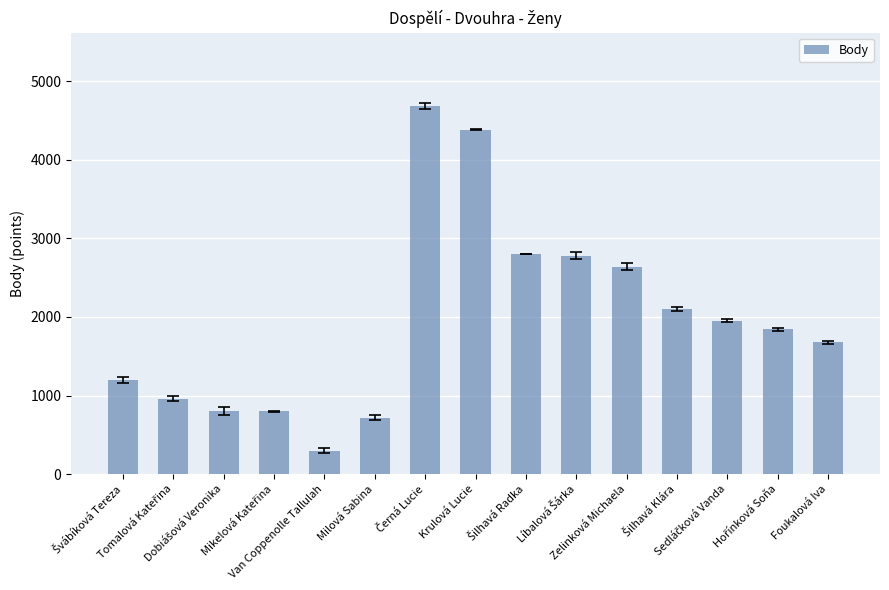

How many bars are there in total?

15